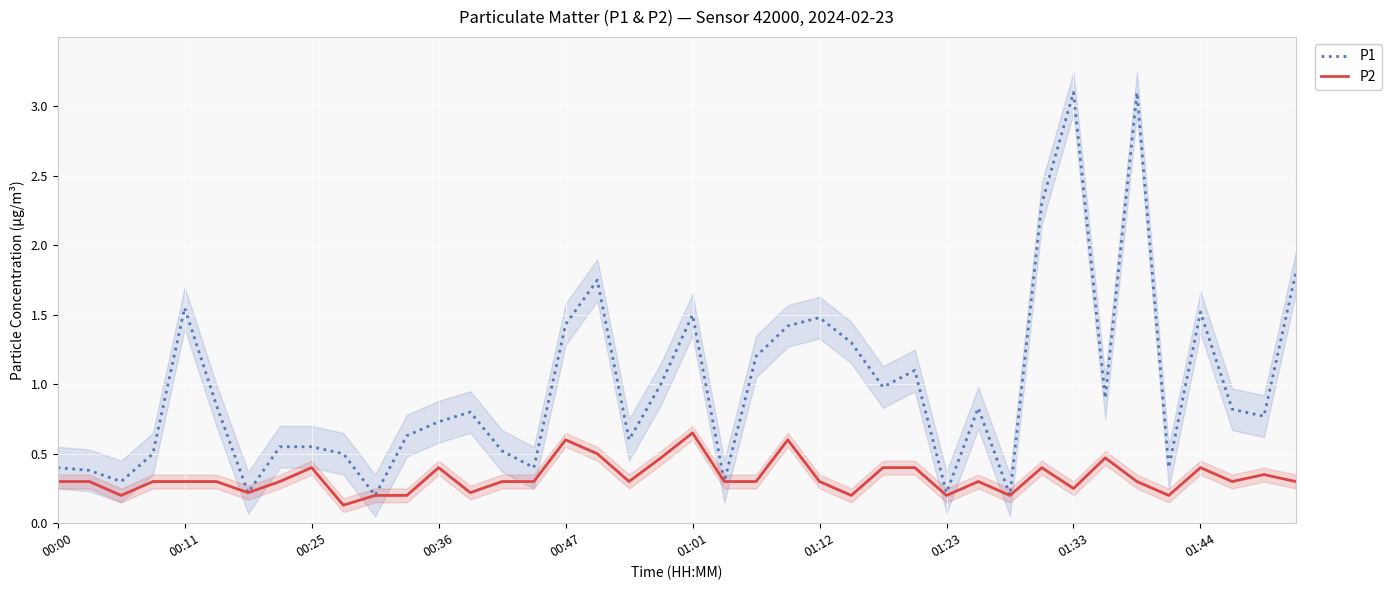

Reading left to right, transcribe all the data shown in this chart.

P1: 0.4	0.4	0.3	0.5	1.6	0.8	0.2	0.6	0.6	0.5	0.2	0.6	0.7	0.8	0.5	0.4	1.4	1.8	0.6	1.0	1.5	0.3	1.2	1.4	1.5	1.3	1.0	1.1	0.2	0.8	0.2	2.3	3.1	0.9	3.1	0.4	1.5	0.8	0.8	1.8
P2: 0.3	0.3	0.2	0.3	0.3	0.3	0.2	0.3	0.4	0.1	0.2	0.2	0.4	0.2	0.3	0.3	0.6	0.5	0.3	0.5	0.7	0.3	0.3	0.6	0.3	0.2	0.4	0.4	0.2	0.3	0.2	0.4	0.2	0.5	0.3	0.2	0.4	0.3	0.3	0.3